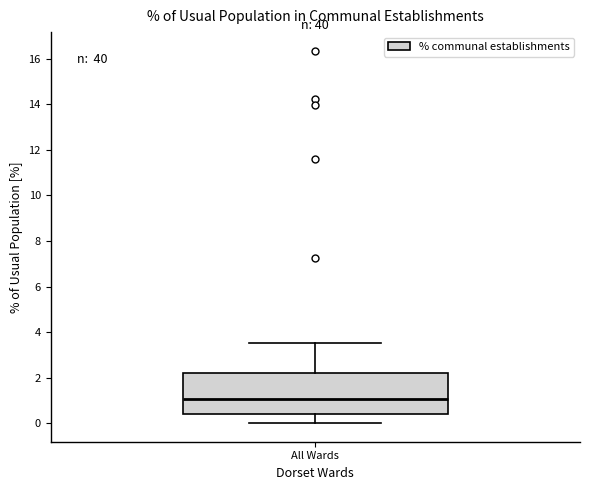

Where does the median line of the box for All Wards sit on the y-axis? The values are not printed on the chart, so give them approximately, as read against the axis.

1.0